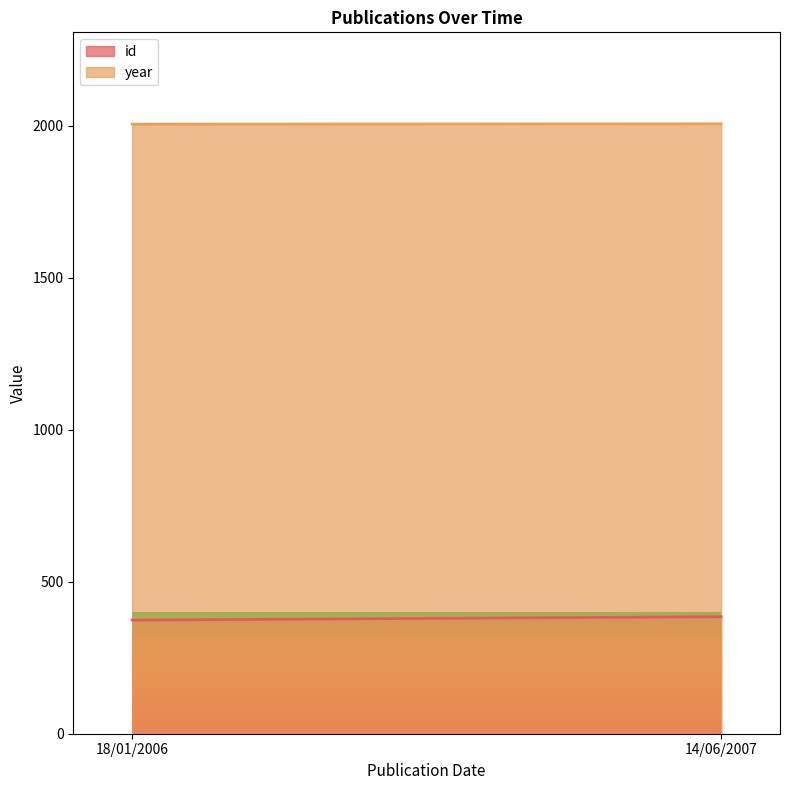

At which category is the sum across all series the highest?

14/06/2007